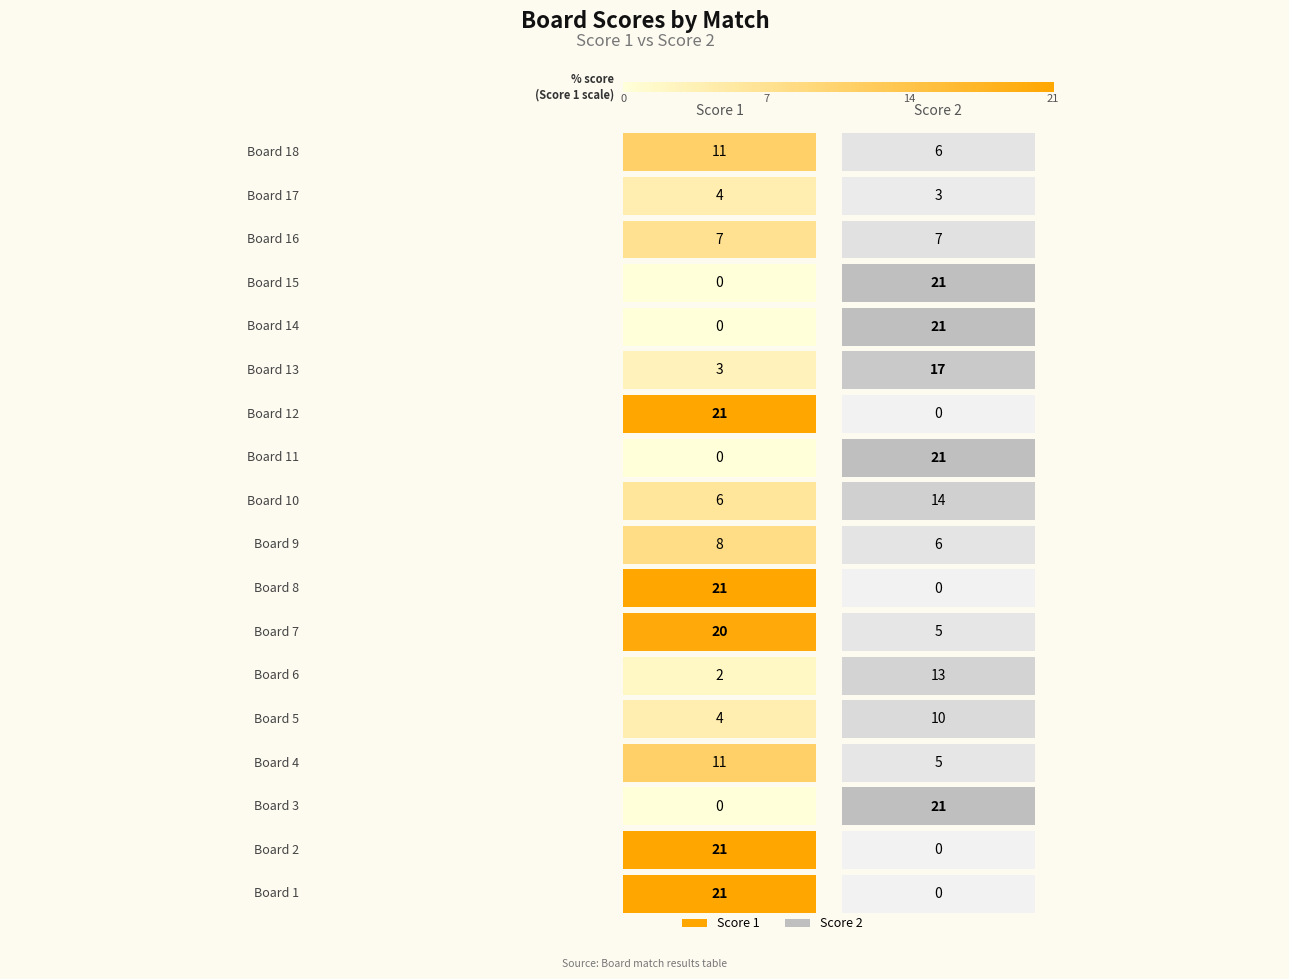

Rank the series by their maximum value, from highest to lowest.

Score 1, Score 2